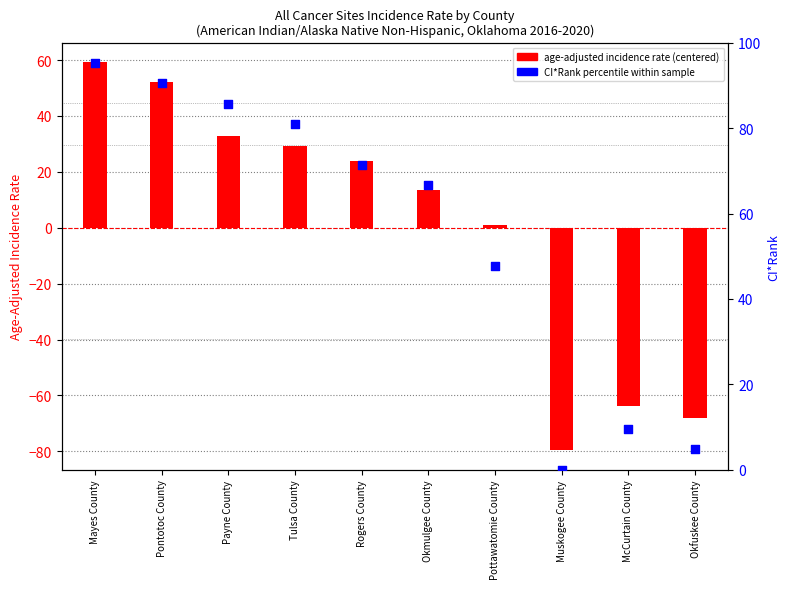

Which series has the largest Y range (max minus min)?

age-adjusted incidence rate (centered)